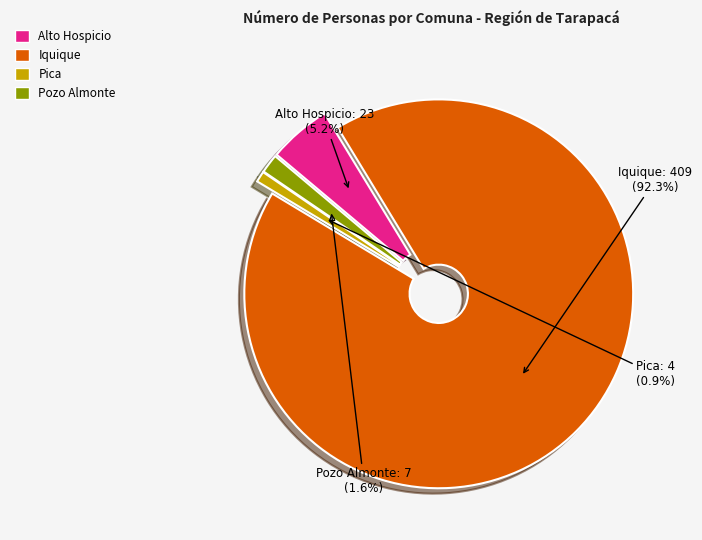

What portion of the pie excludes Pozo Almonte?

98.4%